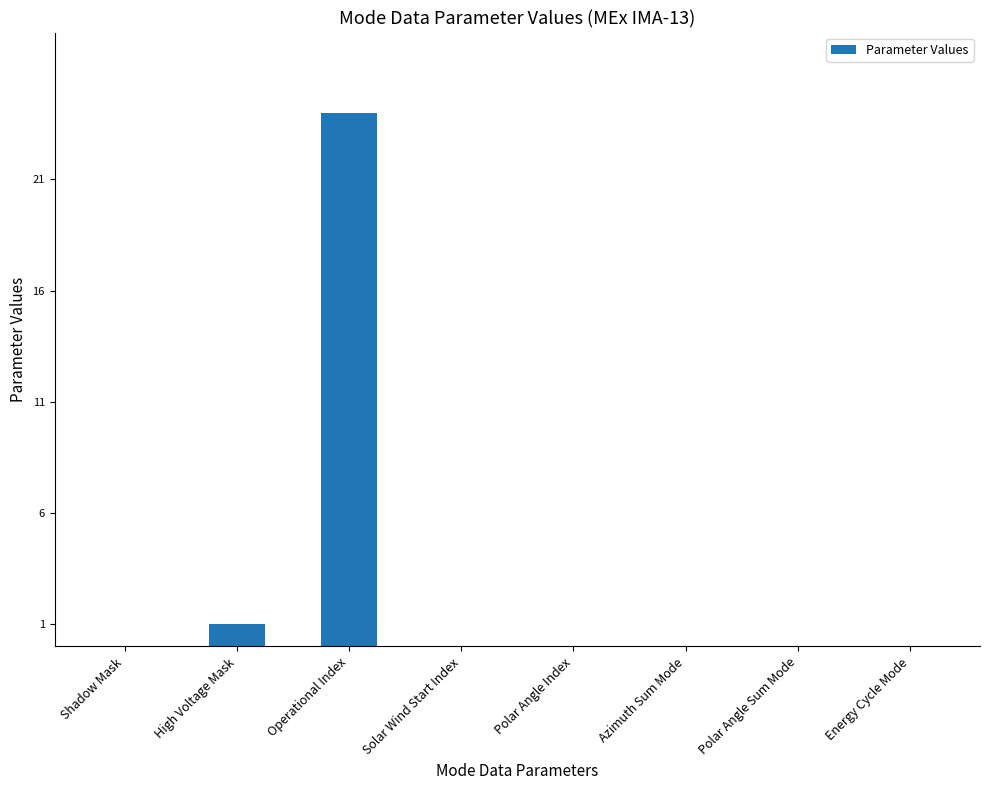

What is the average value?

3